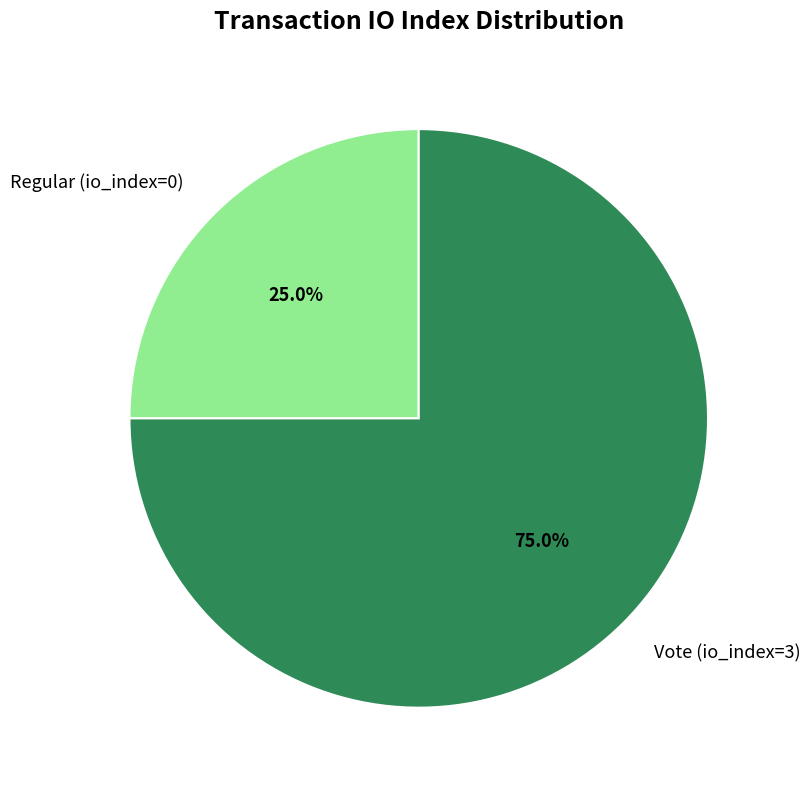

Rank the categories by value from lowest to highest.

Regular (io_index=0), Vote (io_index=3)